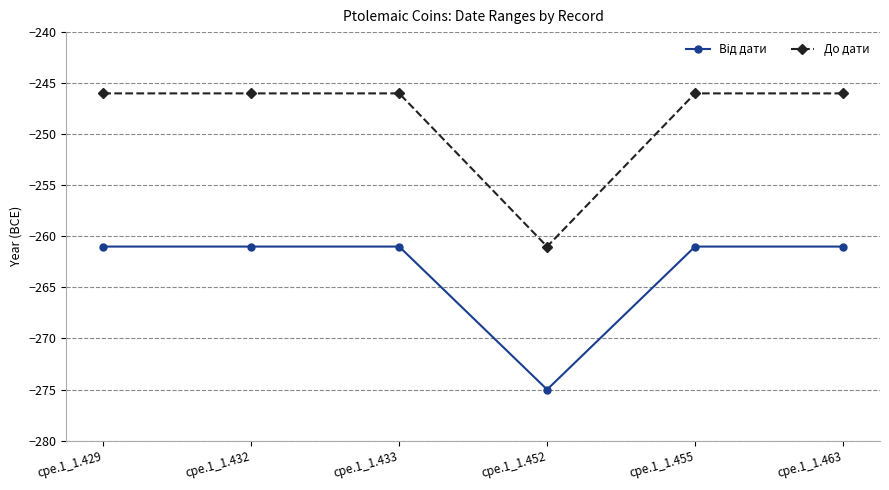

What is the difference between the second highest and minimum values in the До дати series?

15